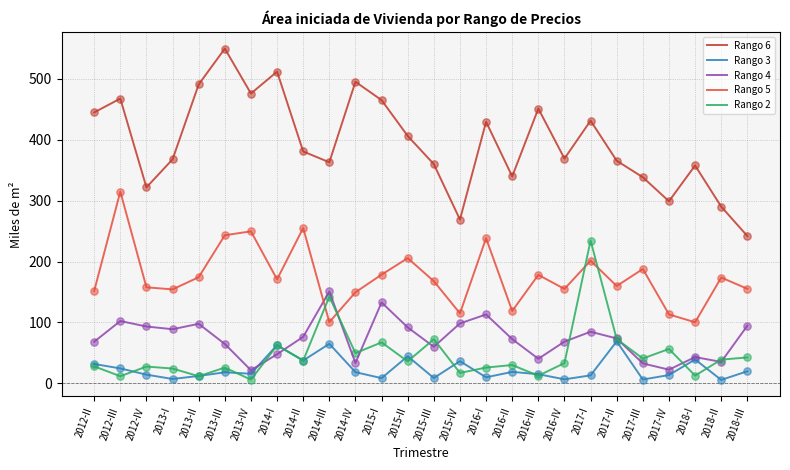

List the series in order of their peak value, highest first.

Rango 6, Rango 5, Rango 2, Rango 4, Rango 3